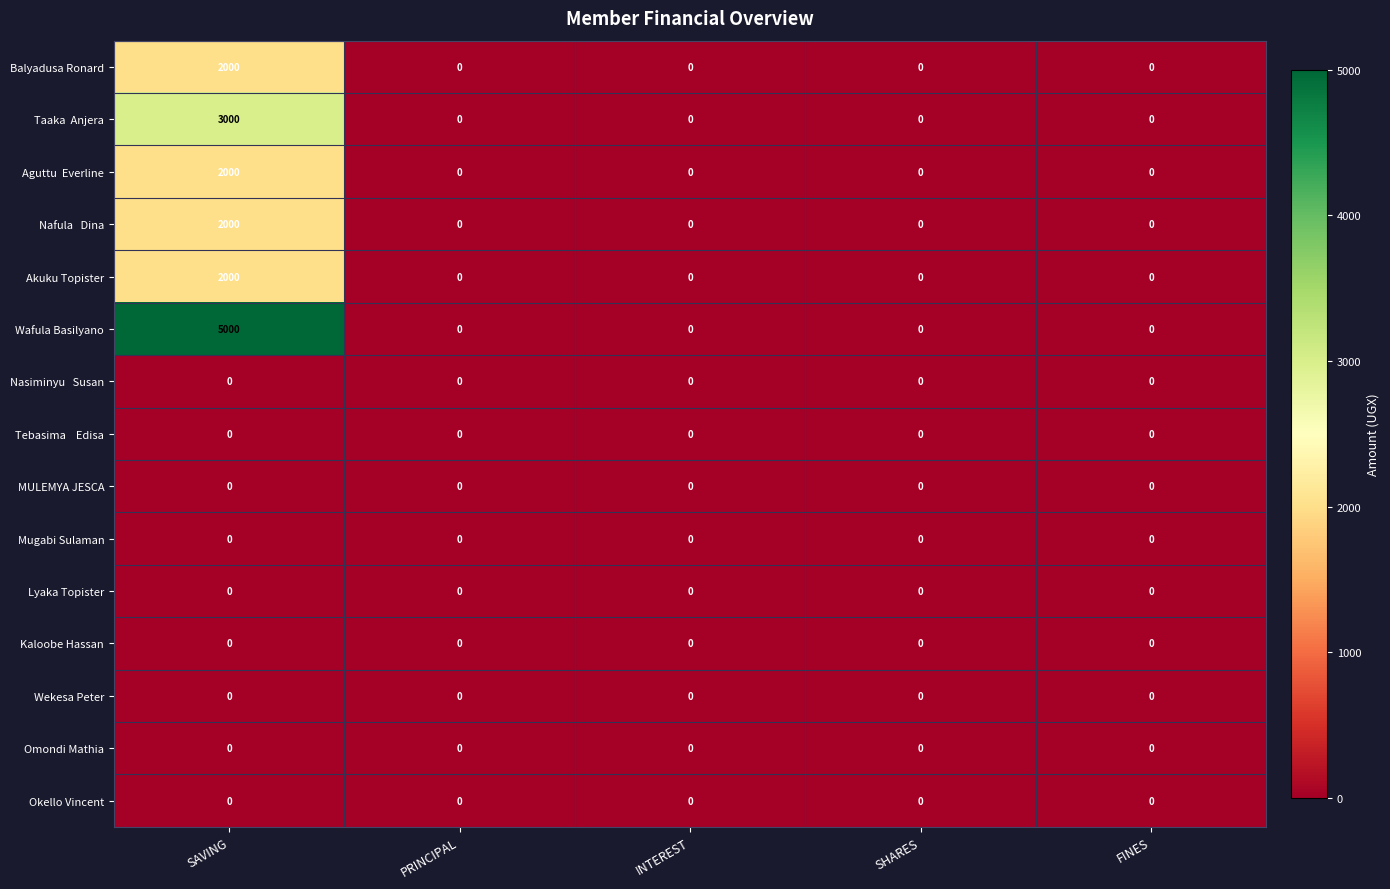

The Wafula Basilyano series shows -1865 at INTEREST. True or false?

False